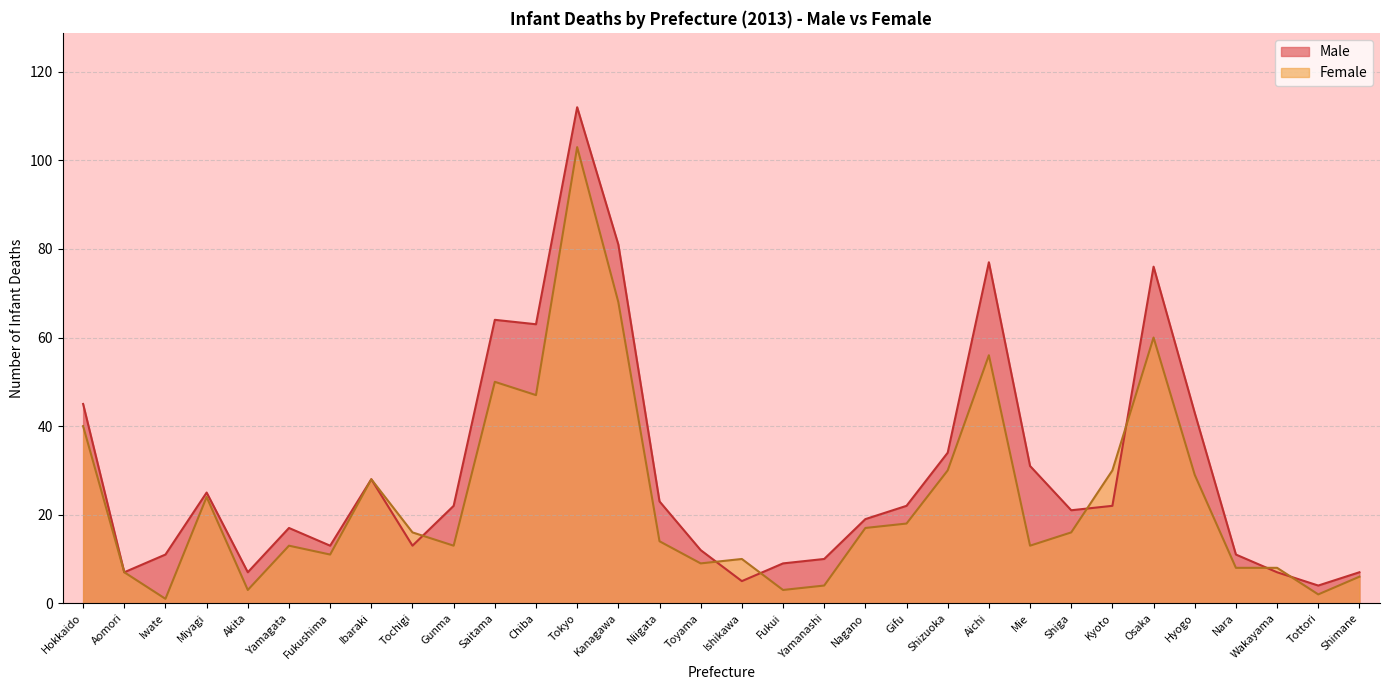

What is the value of the Female point at the 4th from the left?

24